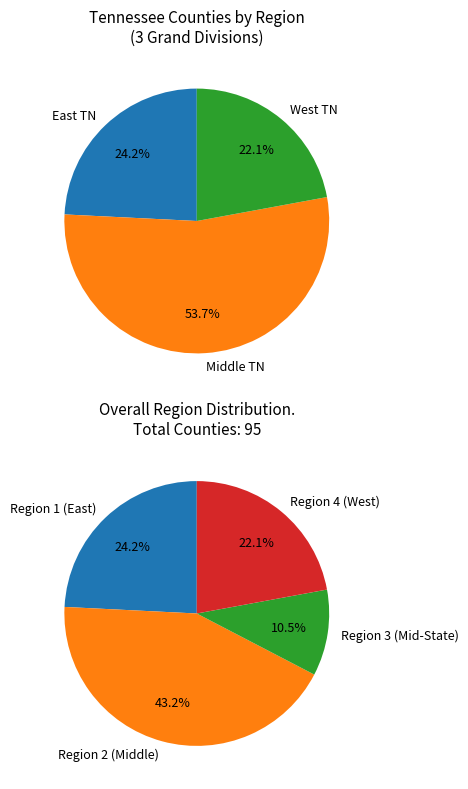

How many segments does this pie chart have?

4